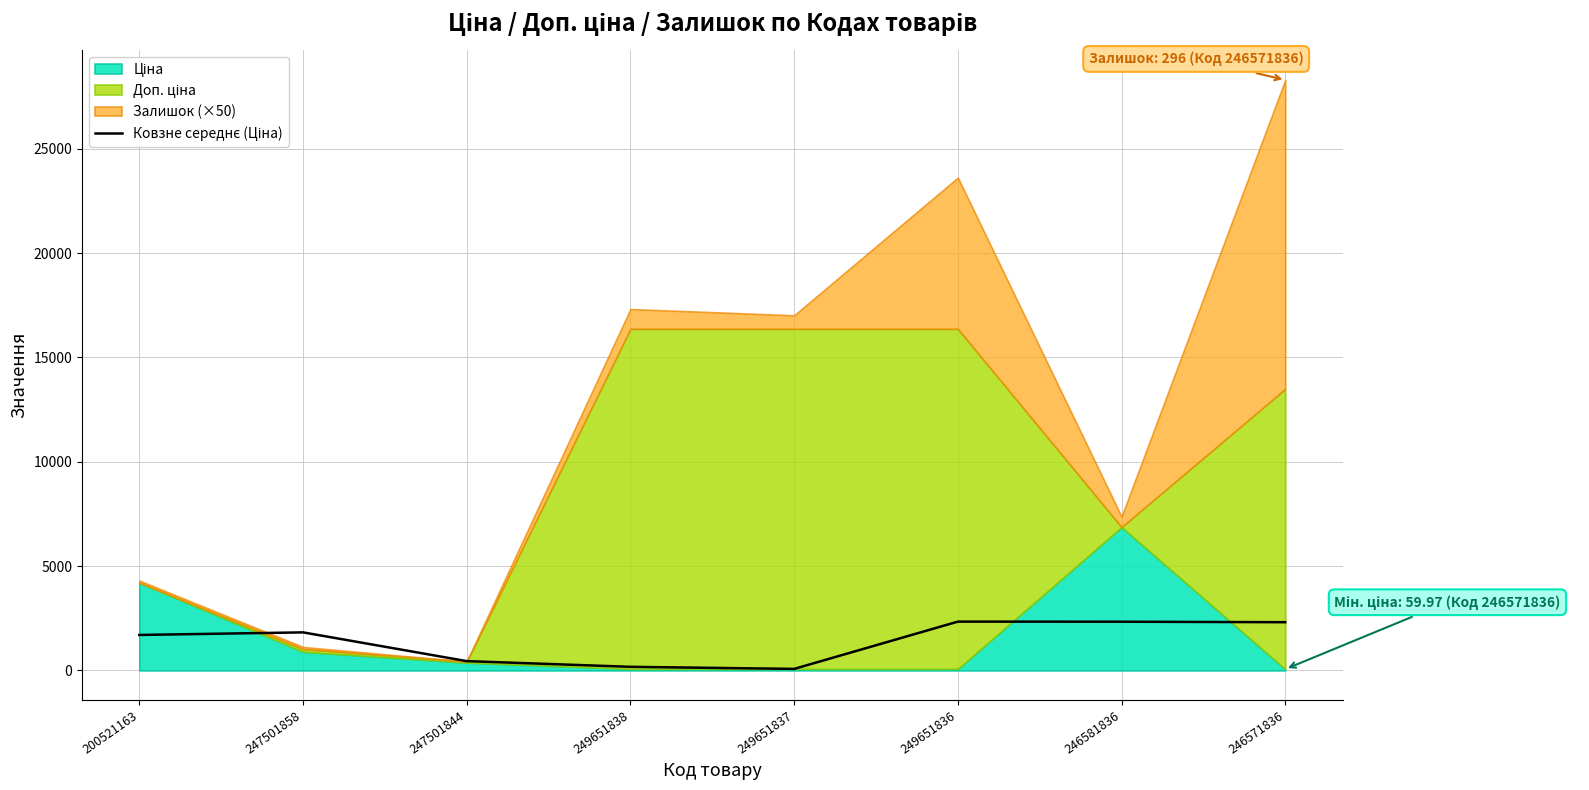

At which category does the chart reach its minimum across all series?

249651837